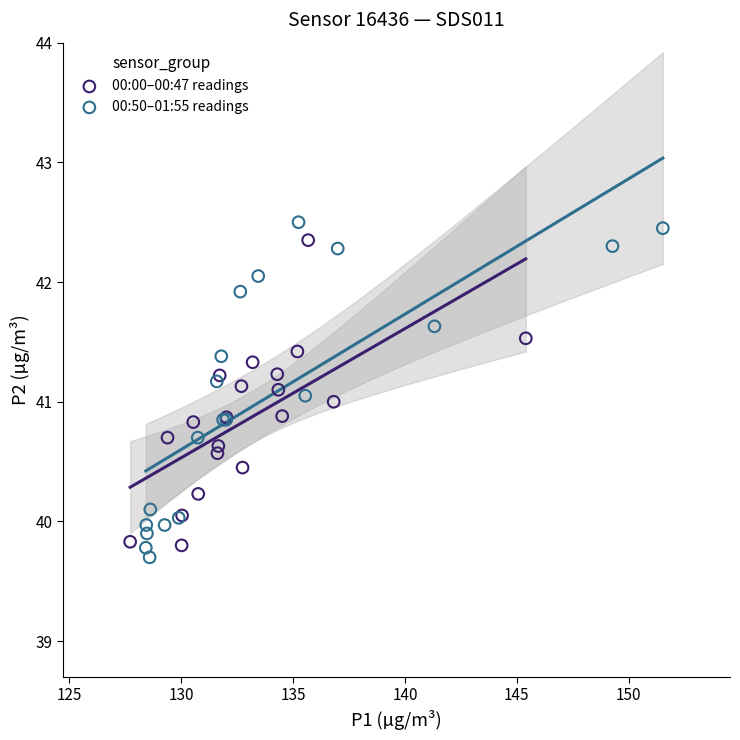

Which series has the widest spread of Y values?

00:50–01:55 readings